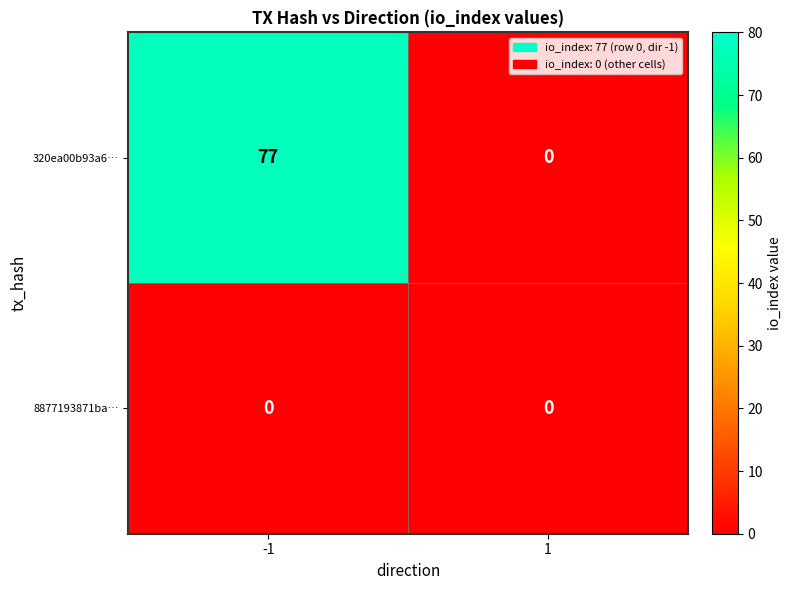

Is it true that 320ea00b93a6… equals 46 at 1?

False